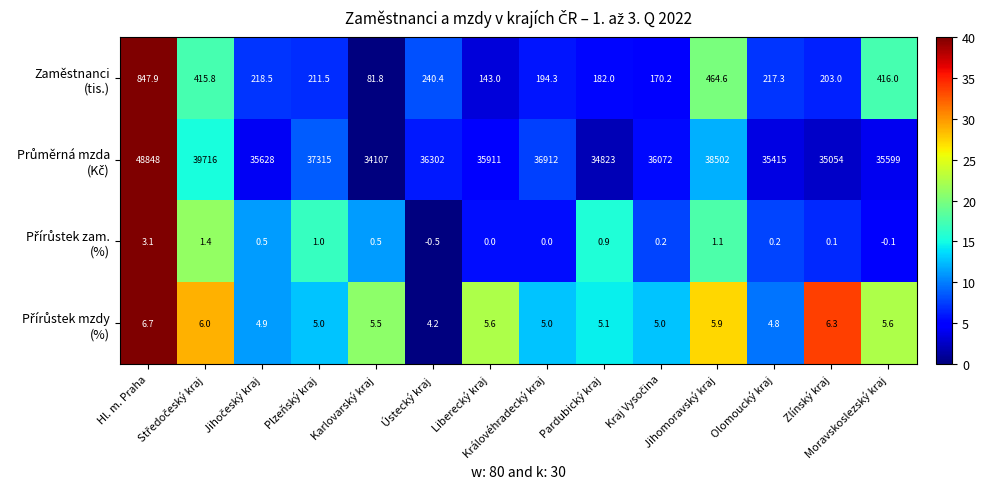

Count the number of categories in the chart.

14